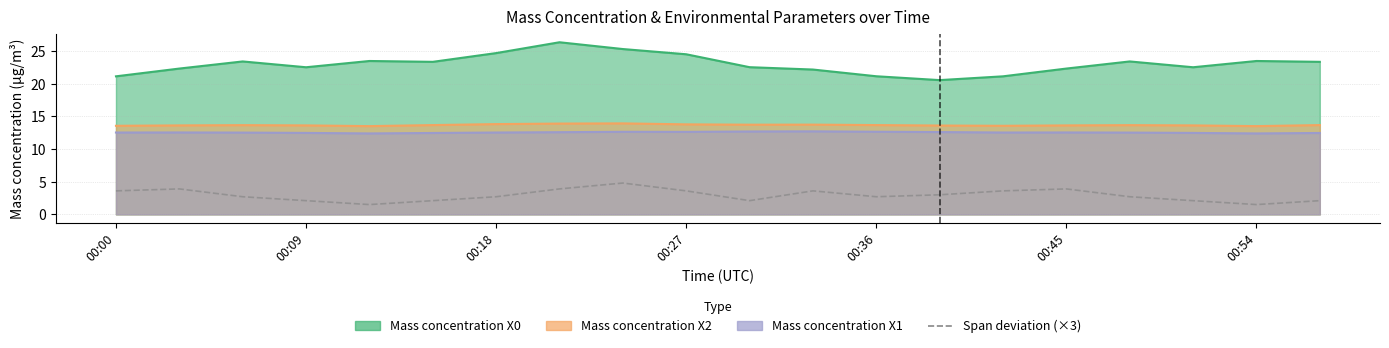

Where does the data first go above 2?

00:00